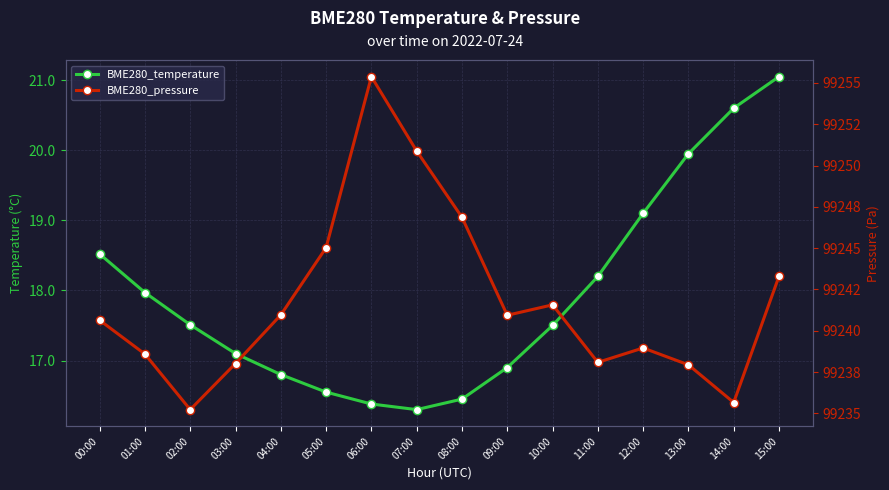

True or false: BME280_pressure and BME280_temperature intersect in this chart.

False